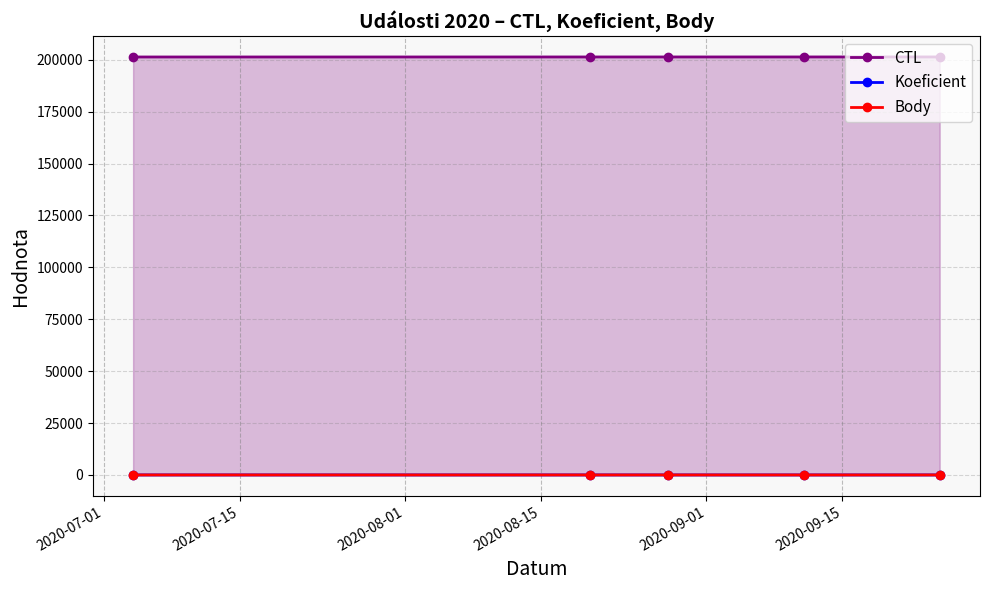

How many lines are shown in the chart?

3